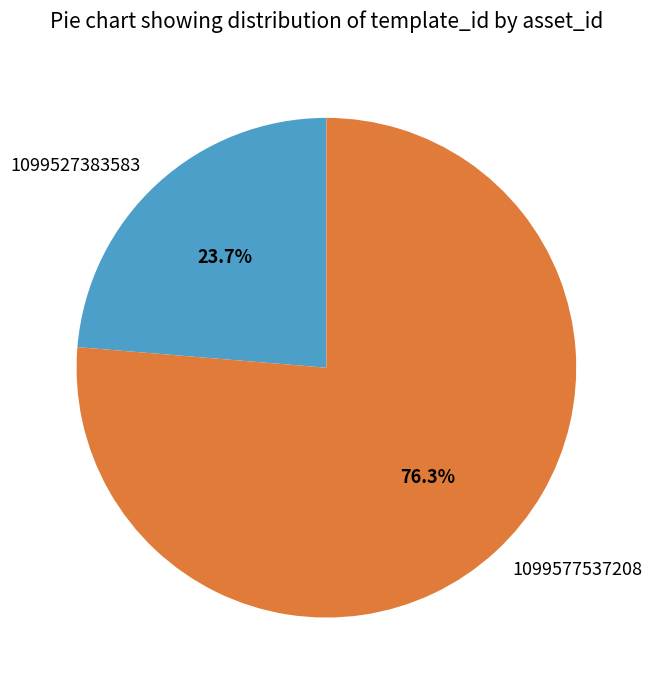

To the nearest percent, what portion does 1099527383583 represent?

24%